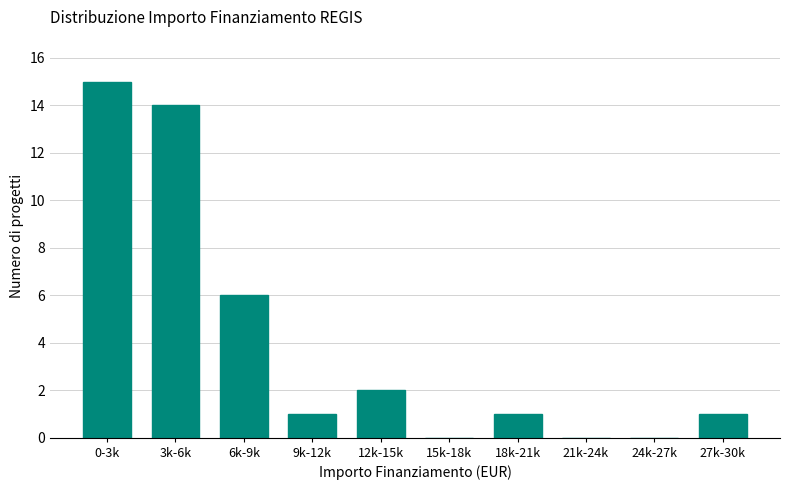

Reading left to right, list all the values displayed in this chart.

0-3k=15	3k-6k=14	6k-9k=6	9k-12k=1	12k-15k=2	15k-18k=0	18k-21k=1	21k-24k=0	24k-27k=0	27k-30k=1